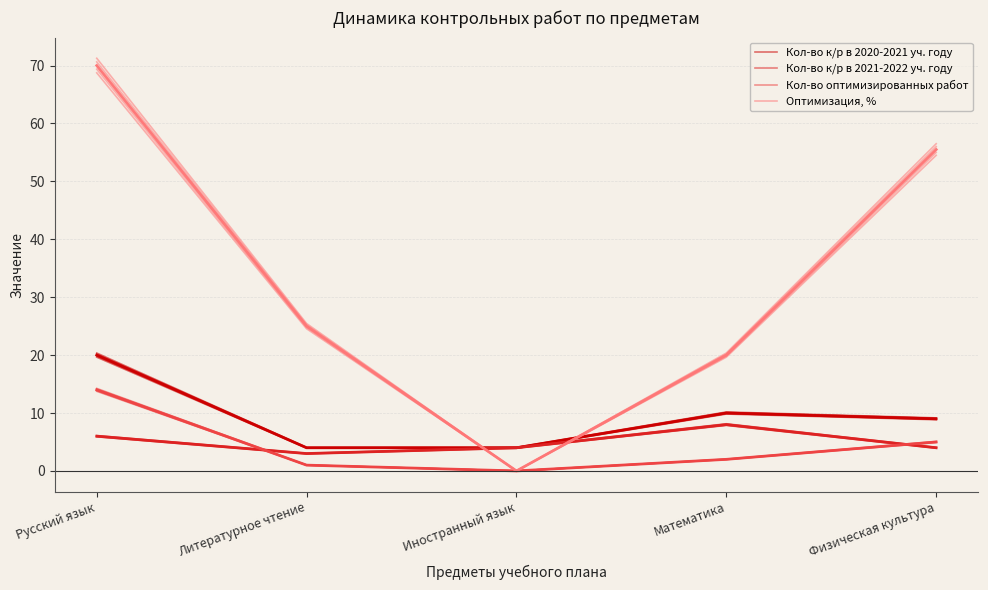

At which category does Кол-во к/р в 2020-2021 уч. году reach its first local peak?

Математика